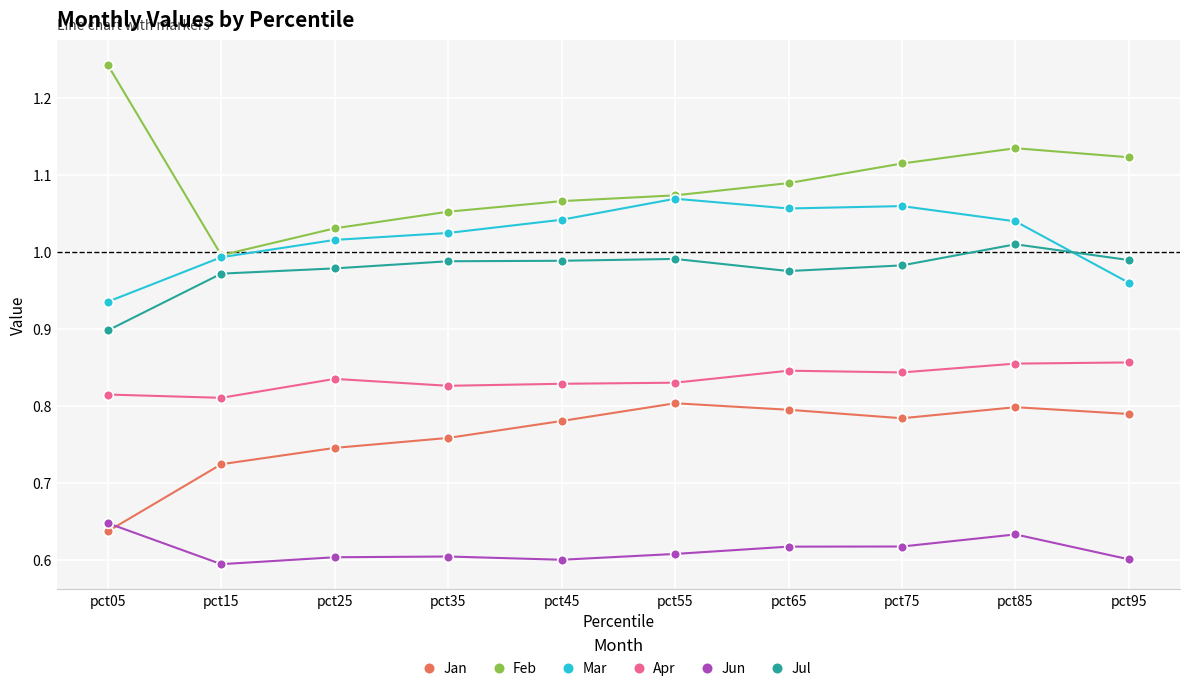

Is the value of Jun at pct55 greater than the value of Jul at pct45?

No